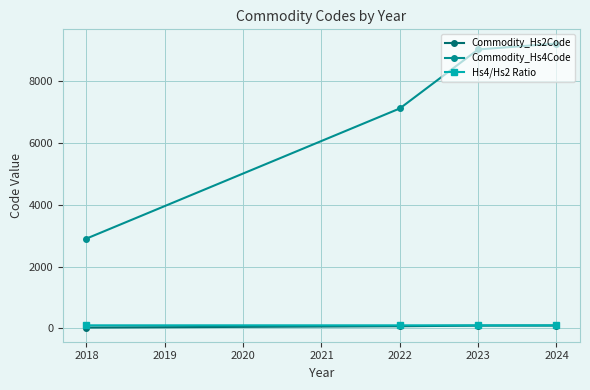

Count the Hs4/Hs2 Ratio values in the range 100 to 101.

4